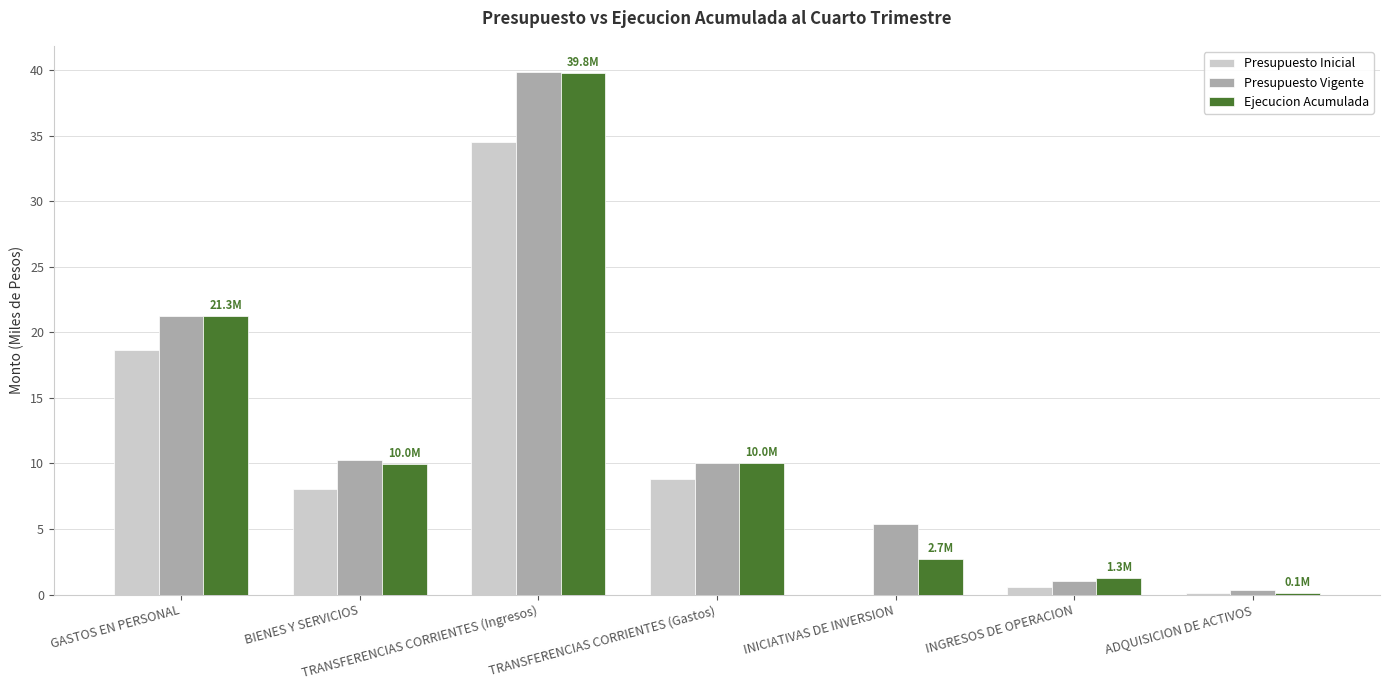

How many data points does each series have?

7